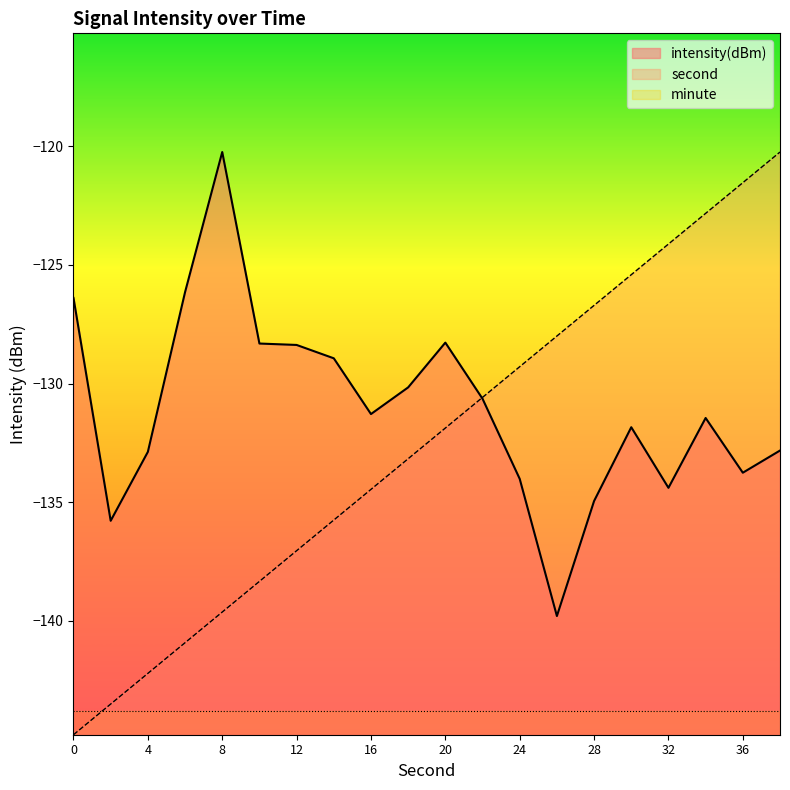

Reading left to right, extract all data points from this chart.

second: -144.8	-143.5	-142.2	-140.9	-139.6	-138.3	-137.0	-135.7	-134.5	-133.2	-131.9	-130.6	-129.3	-128.0	-126.7	-125.4	-124.1	-122.8	-121.5	-120.2
intensity: -126.4	-135.8	-132.9	-126.2	-120.2	-128.3	-128.4	-128.9	-131.3	-130.2	-128.3	-130.6	-134.0	-139.8	-134.9	-131.8	-134.4	-131.5	-133.8	-132.8